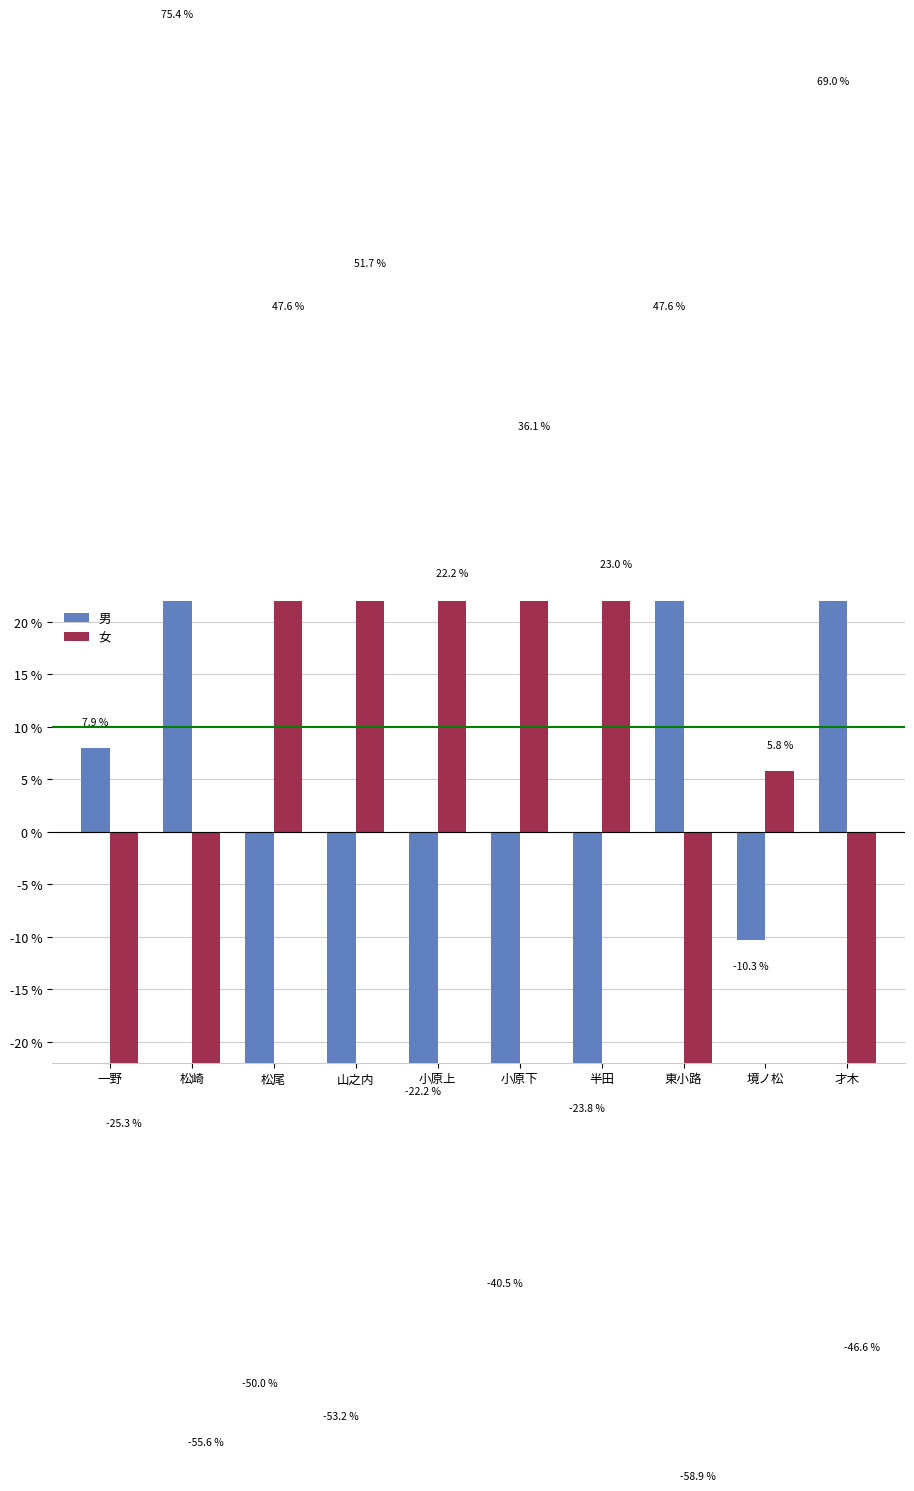

How many bars are there in each group?

2